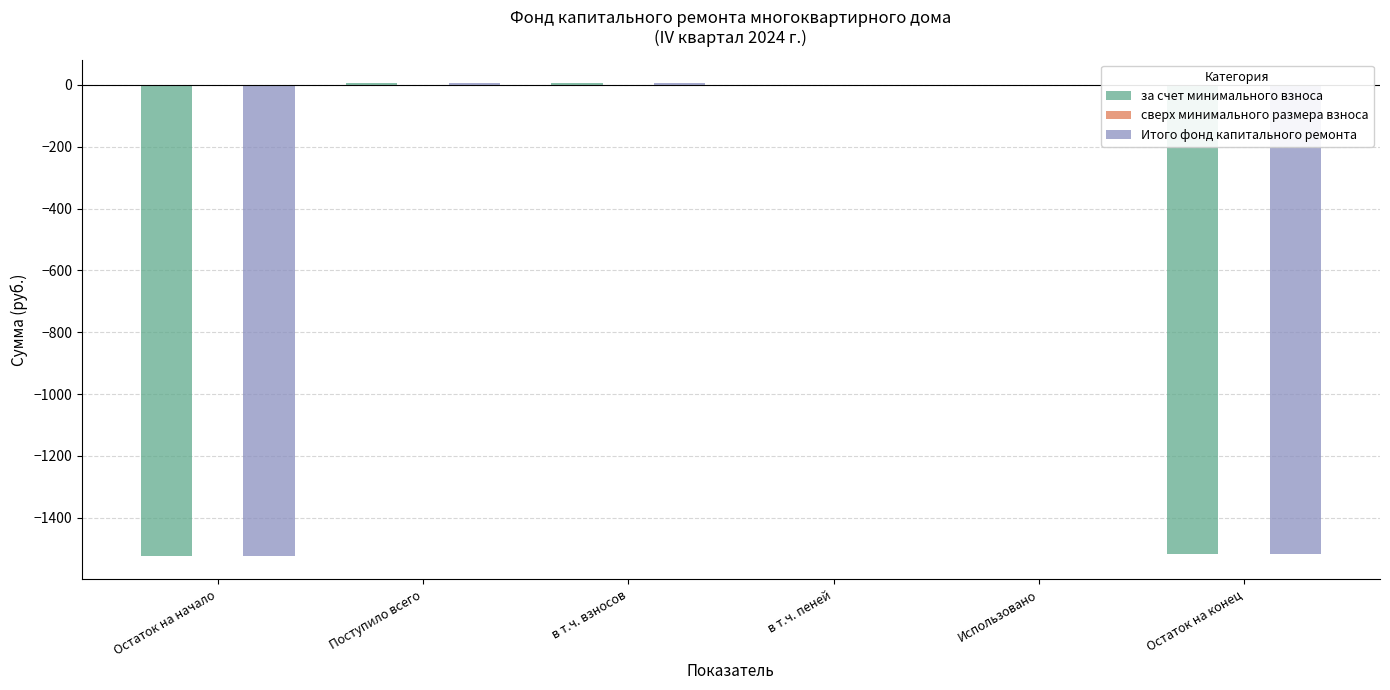

The value of Итого фонд капитального ремонта at Остаток на начало is -2351.2. True or false?

False